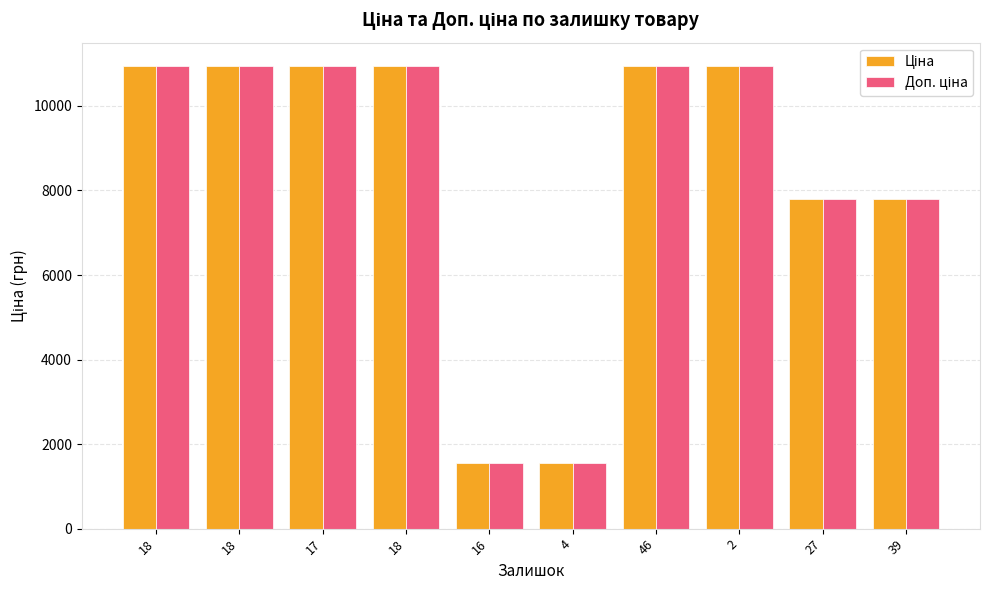

Where is Ціна nearest to the value 6249?

27